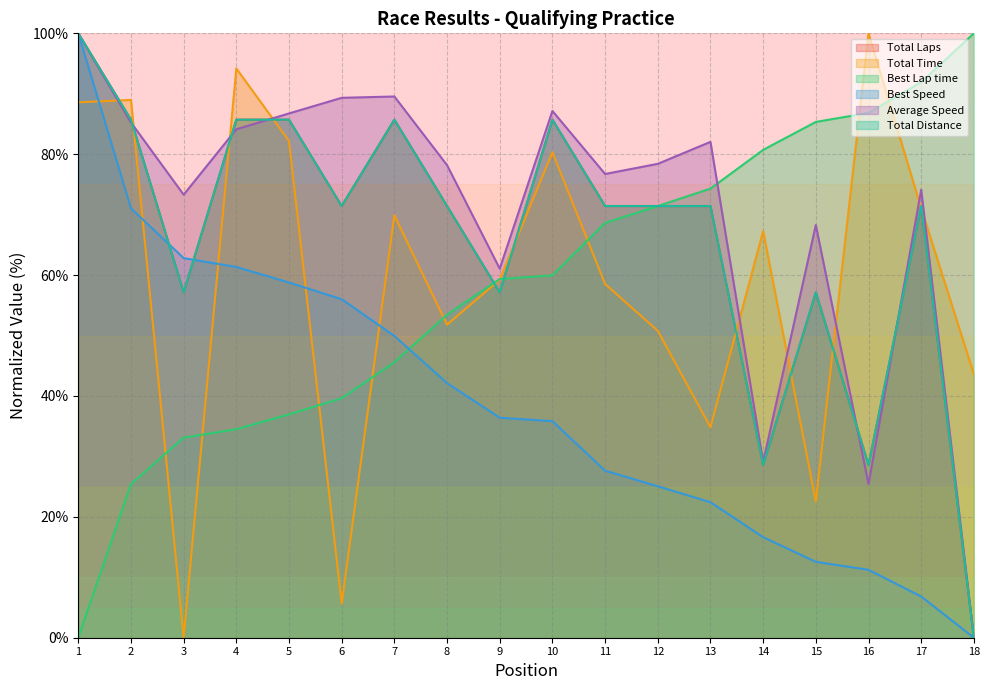

What are all the series names shown in the legend?

Total Laps, Total Time, Best Lap time, Best Speed, Average Speed, Total Distance